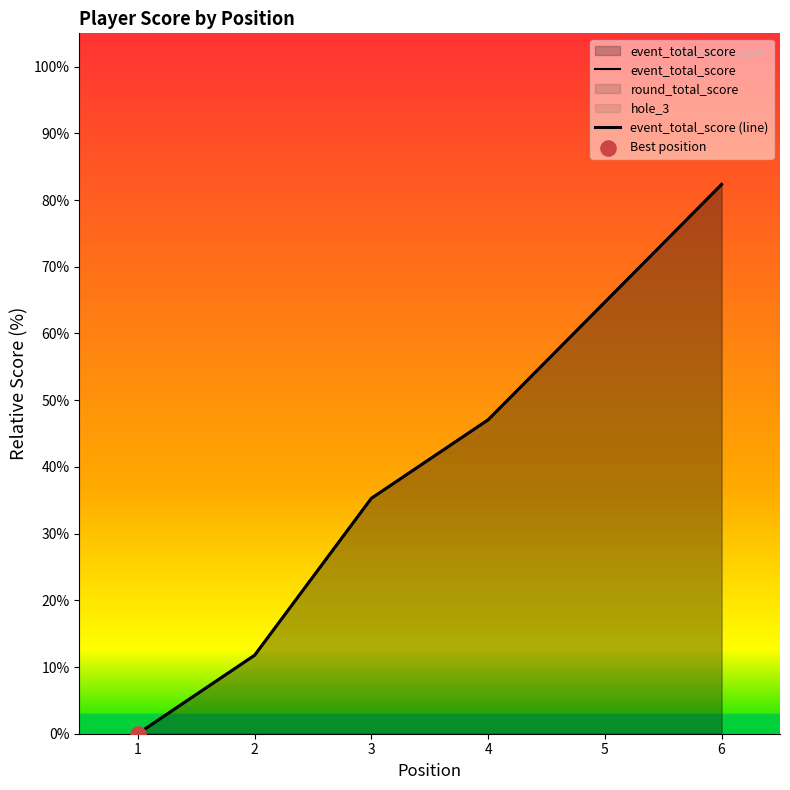

Which series has the largest Y range (max minus min)?

event_total_score